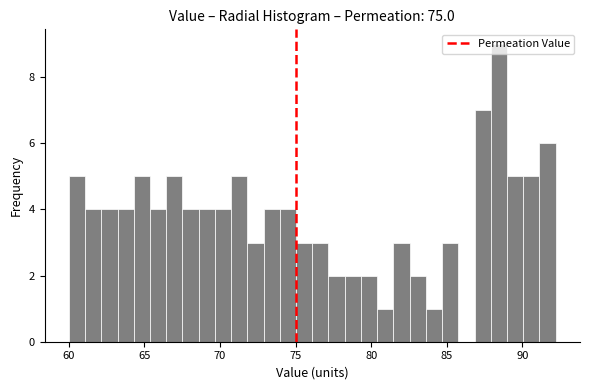

Around what value on the x-axis is the tallest bar? Give the approximate position of its centre, as read against the axis.

88.5